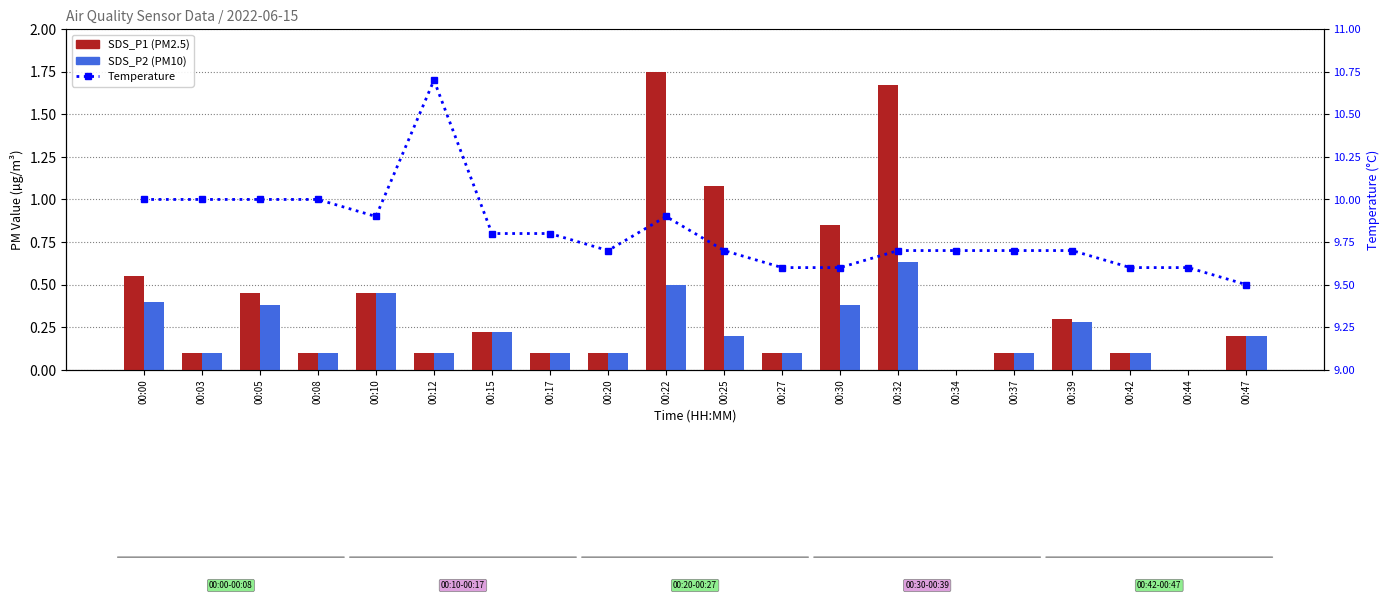

How many data points in SDS_P2 are above 0?

18